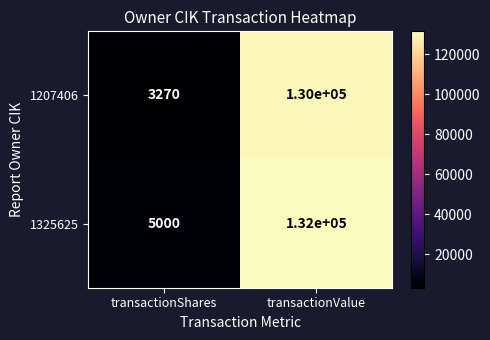

The 1207406 series shows 5401 at transactionShares. True or false?

False